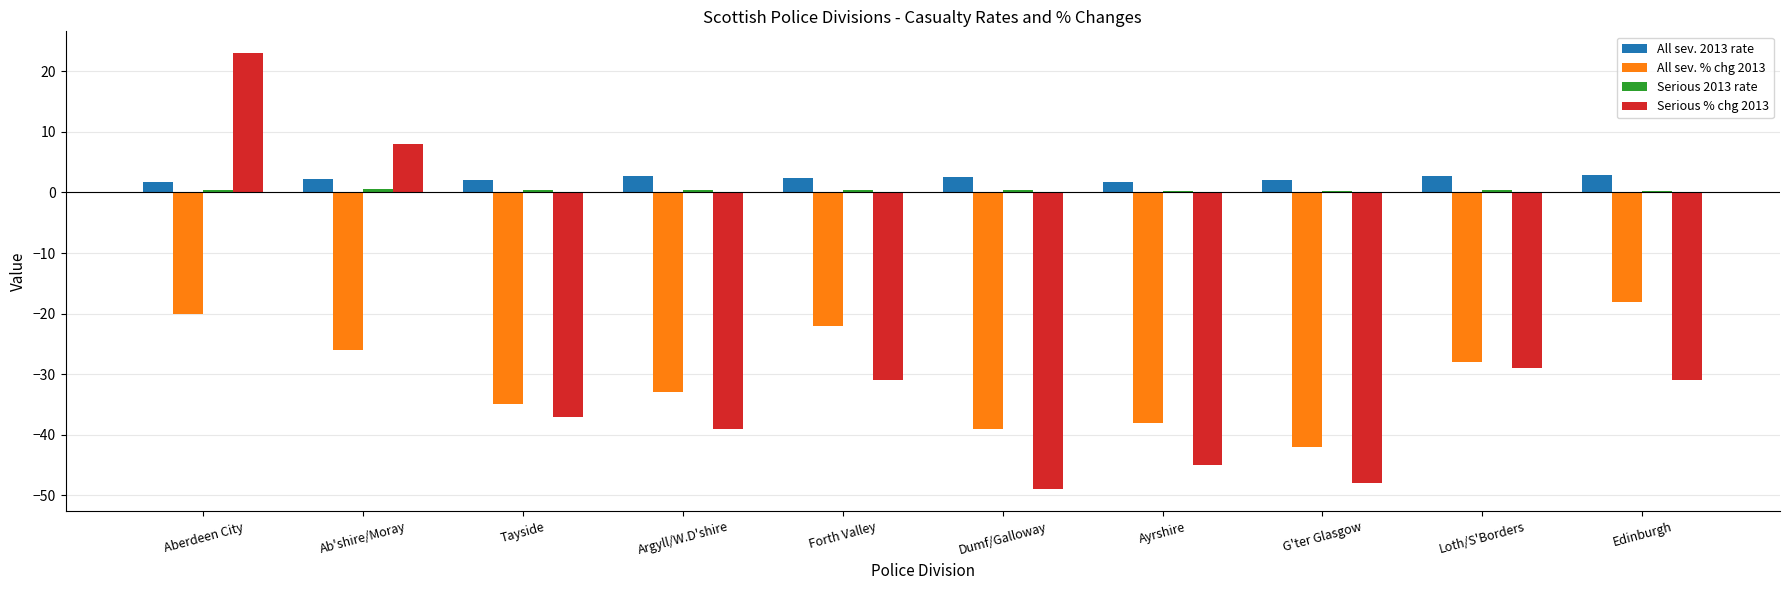

At which category is the sum across all series the highest?

Aberdeen City